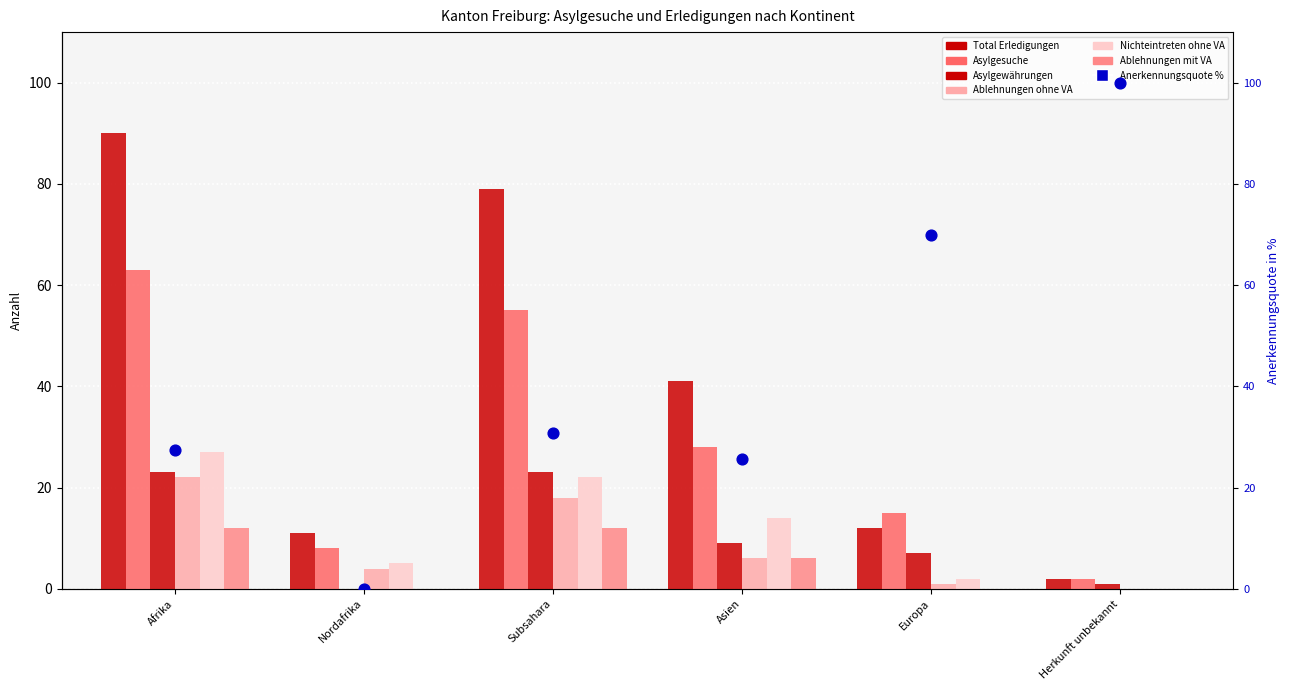

At which category is the sum across all series the highest?

Afrika